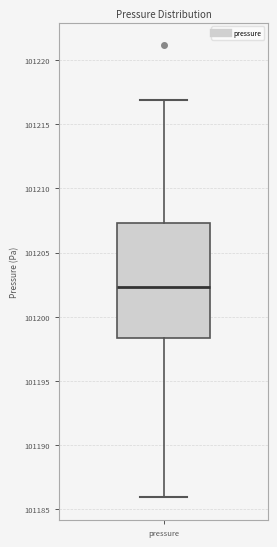

Transcribe this box plot: give where the median line is, the range the box spans, and where the two whiskers end, as read against the y-axis. The values are not printed on the chart, so give them approximately, as read against the axis.

median 101202.5, box 101198.5 to 101207.5, whiskers 101186.0 to 101217.0